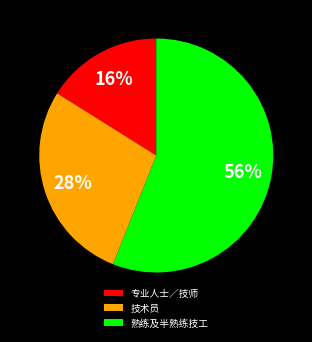

What is the largest slice in the pie chart?

熟练及半熟练技工